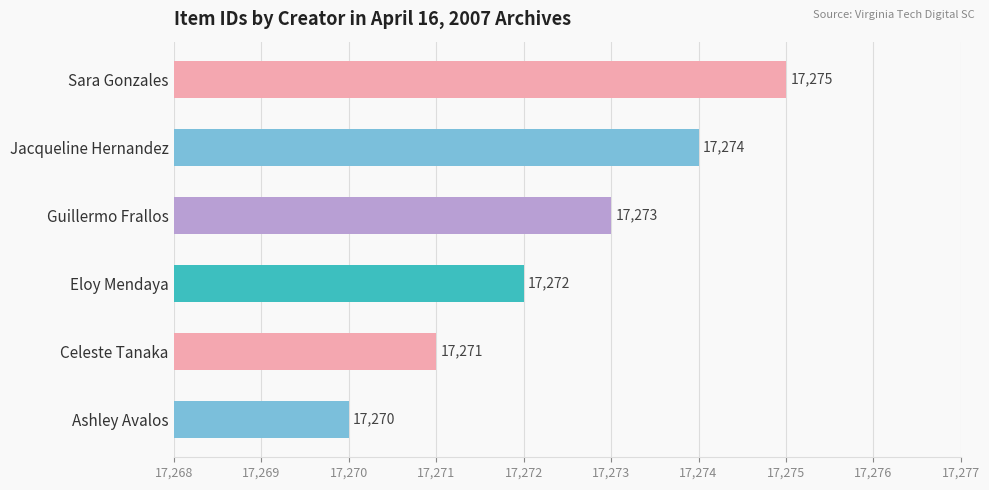

What is the smallest value displayed?

17270